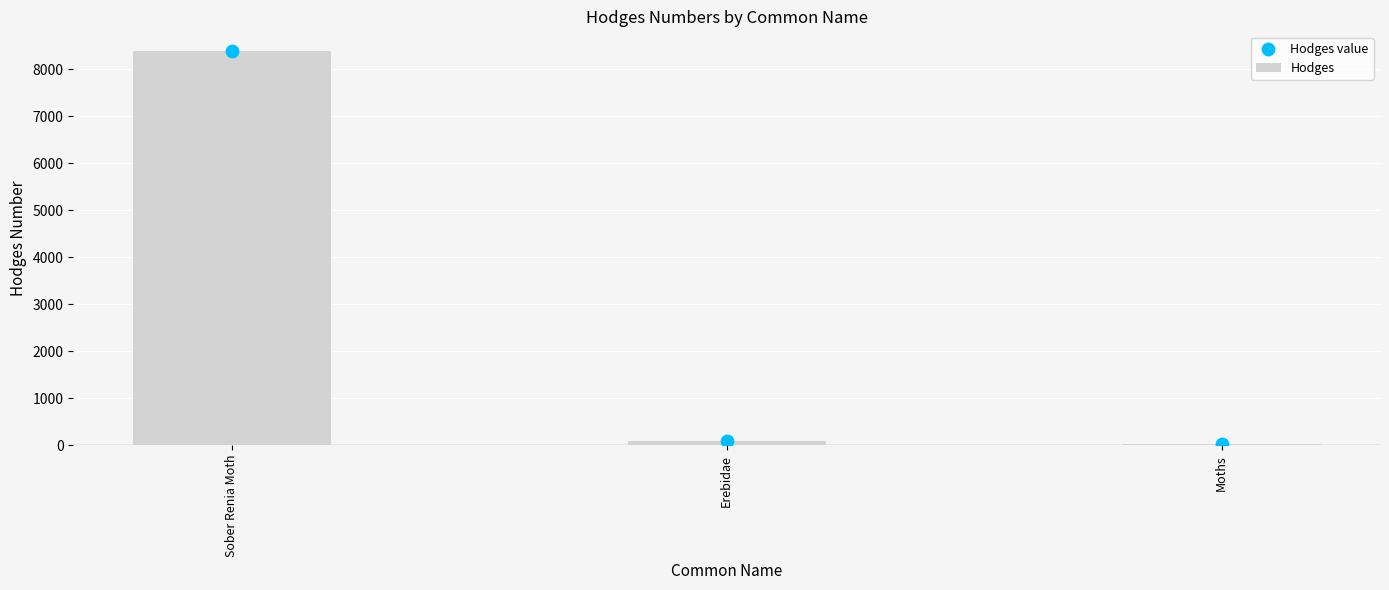

Approximately how many times larger is the value at Sober Renia Moth compared to Moths?

289.2